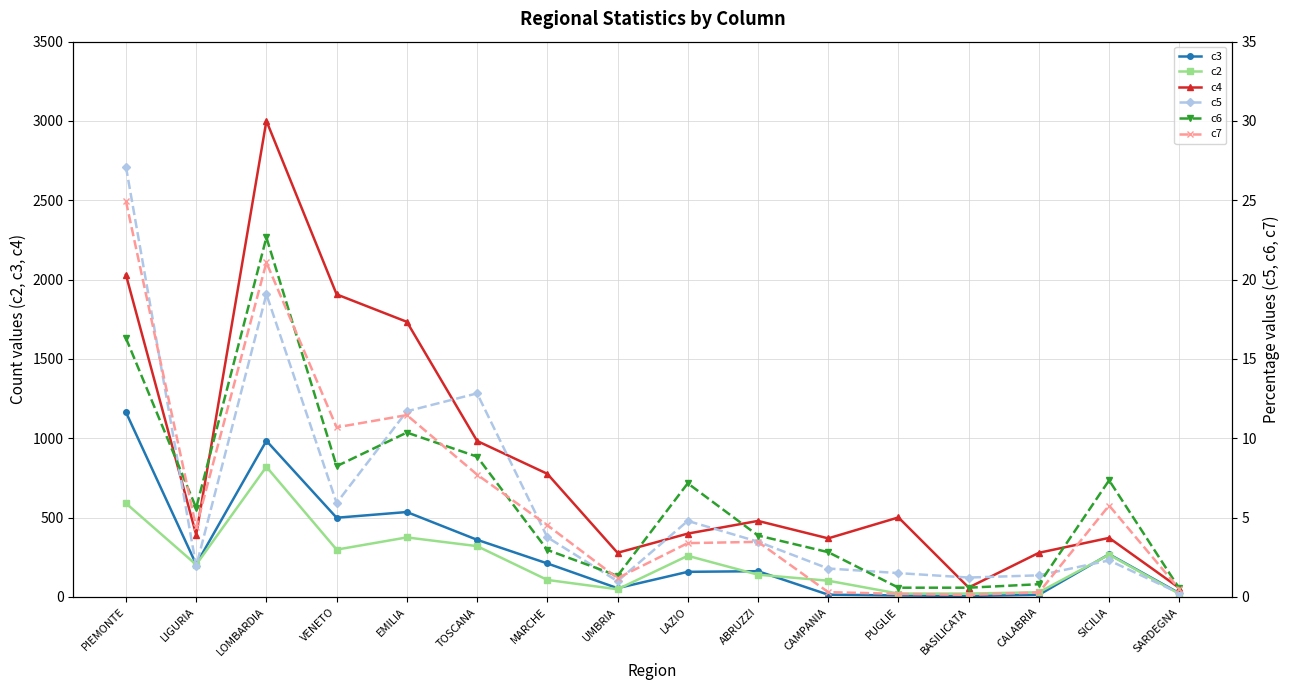

Which series has the largest total across all categories?

c4